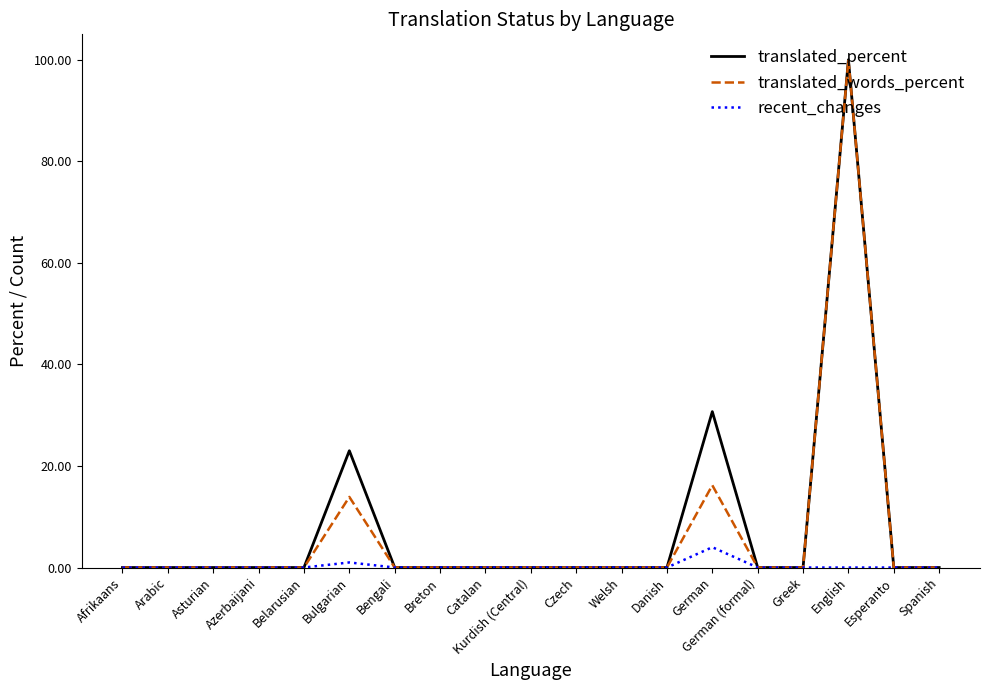

At which label is translated_percent closest to 50?

German